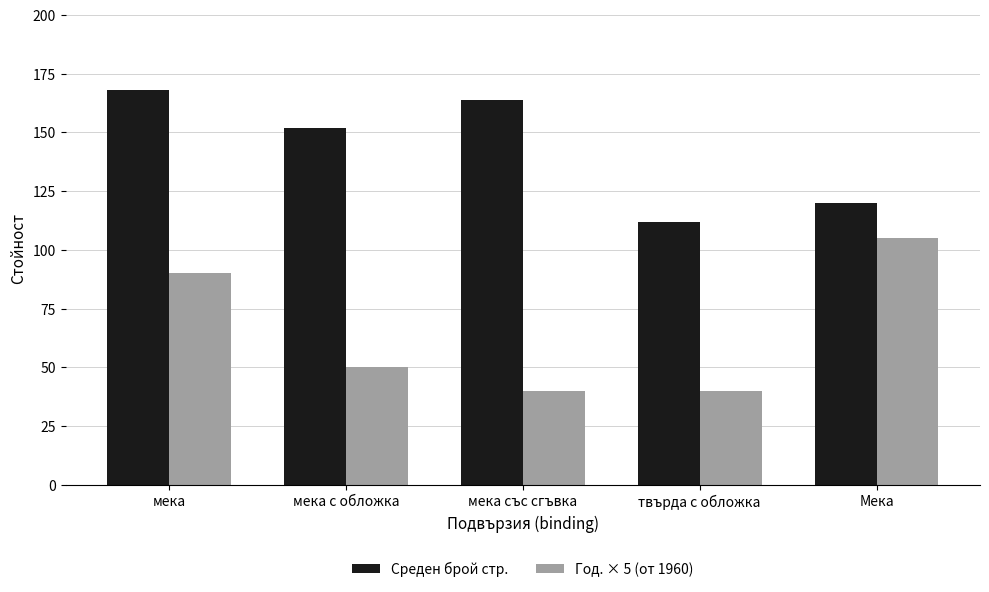

Does the chart contain stacked bars?

No